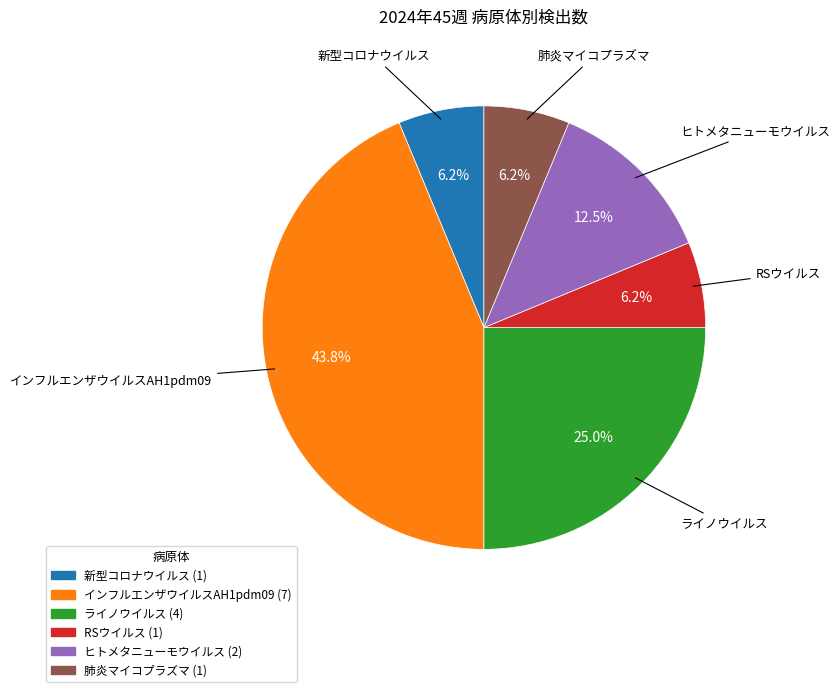

To the nearest percent, what percentage of the pie is 肺炎マイコプラズマ?

6%